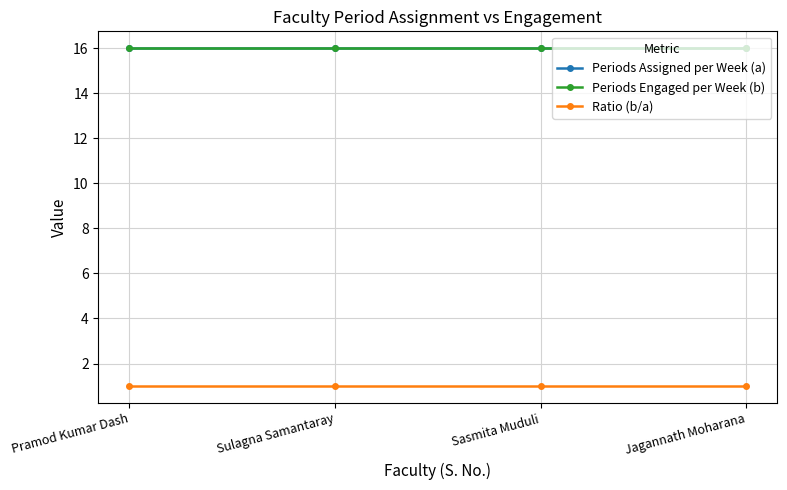

What position from the right is Pramod Kumar Dash?

4